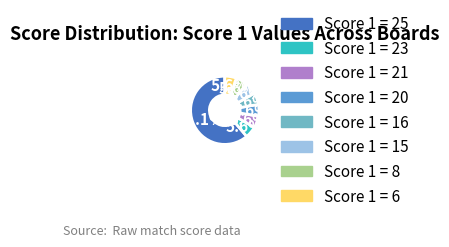

True or false: Score 1 = 23 accounts for 6% of the total.

True